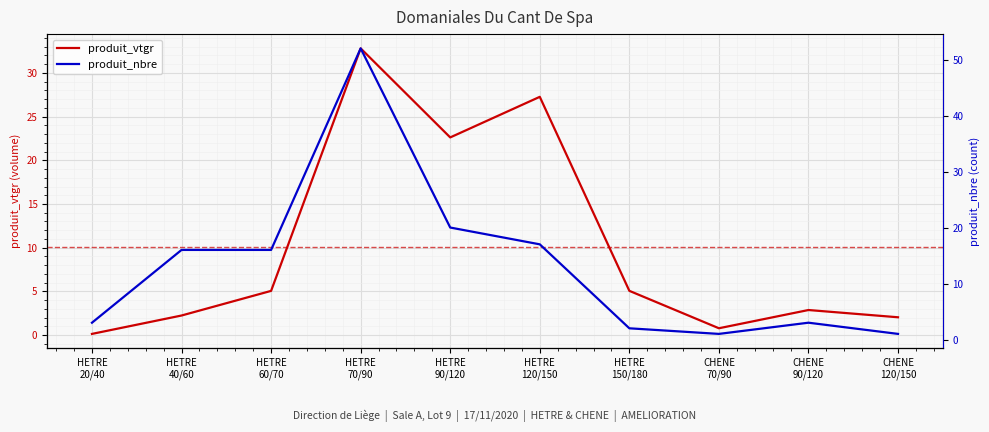

What position from the left is HETRE
150/180?

7